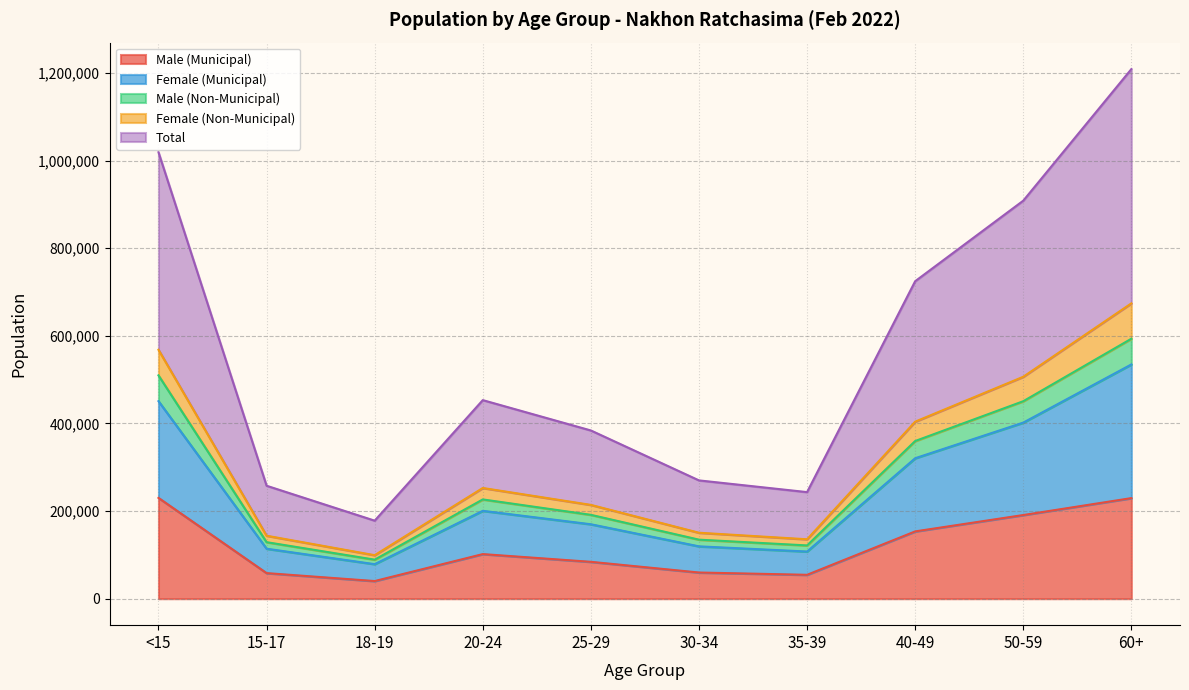

Between 60+ and 15-17, which is larger?

60+